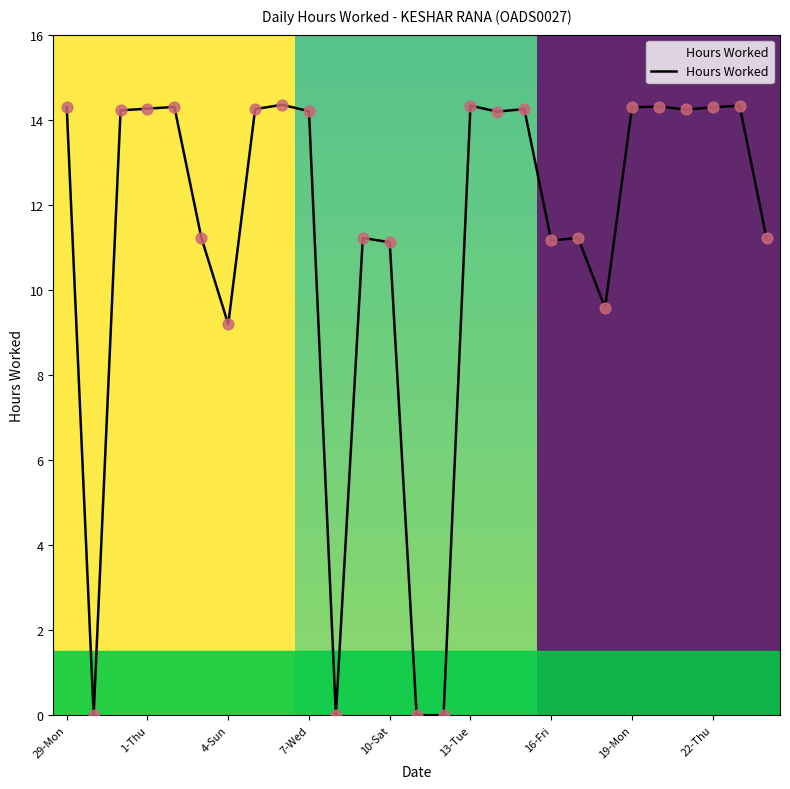

Is this an area chart (filled region under the line)?

Yes